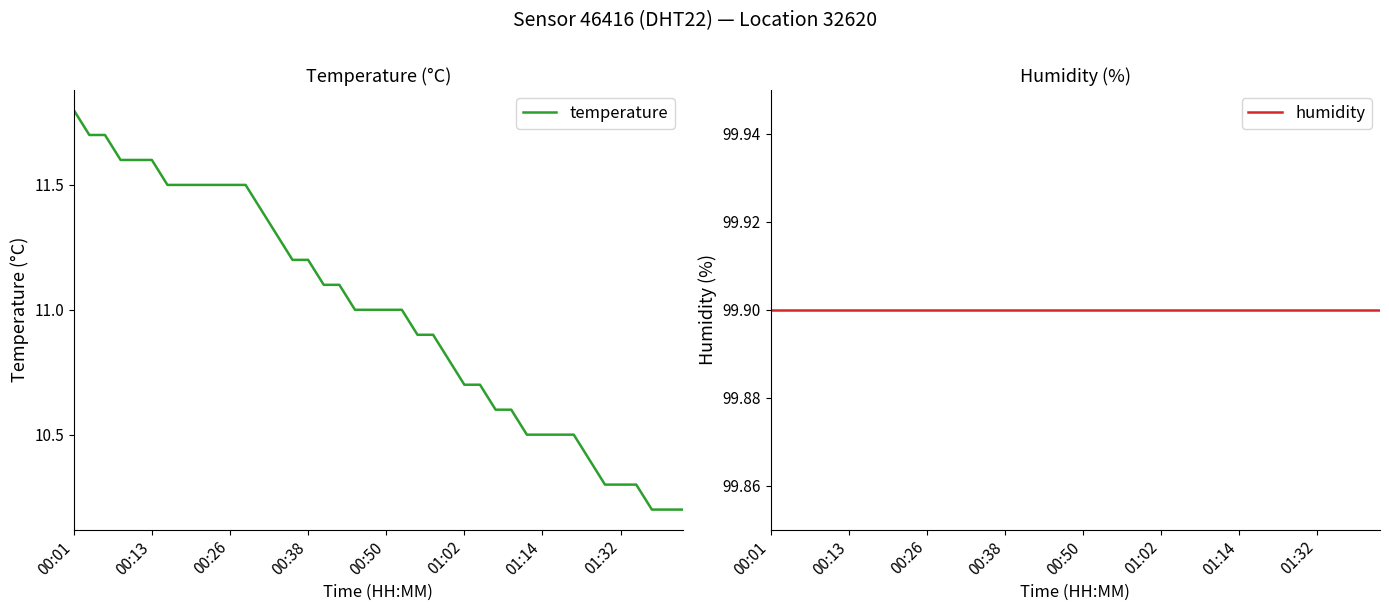

Which series has the largest range (max minus min)?

temperature